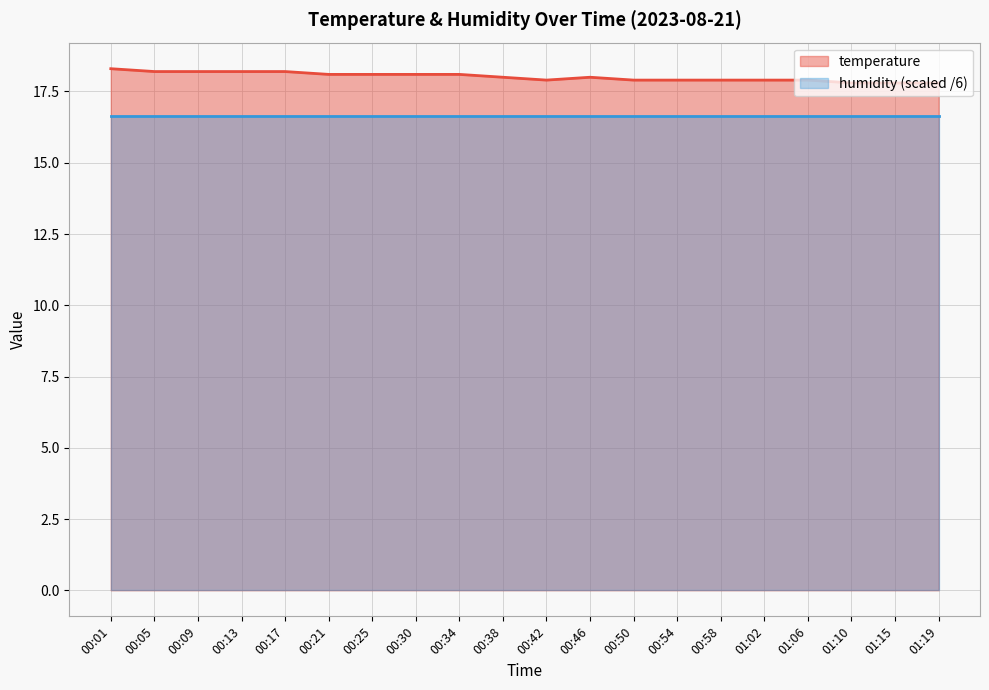

What is the greatest value displayed?

18.3